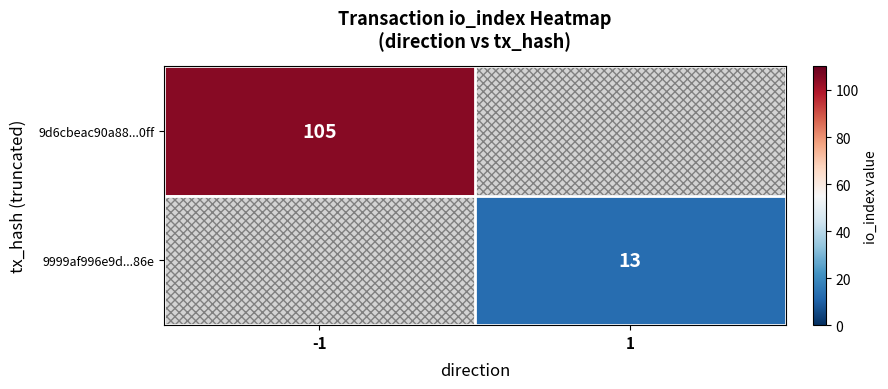

The value of 9999af996e9d...86e at 1 is 23. True or false?

False